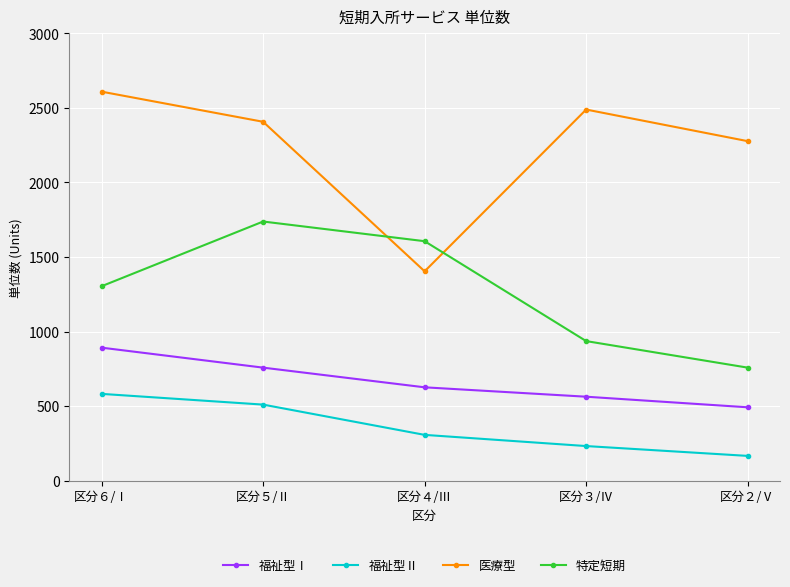

How many times do 特定短期 and 医療型 cross each other?

2